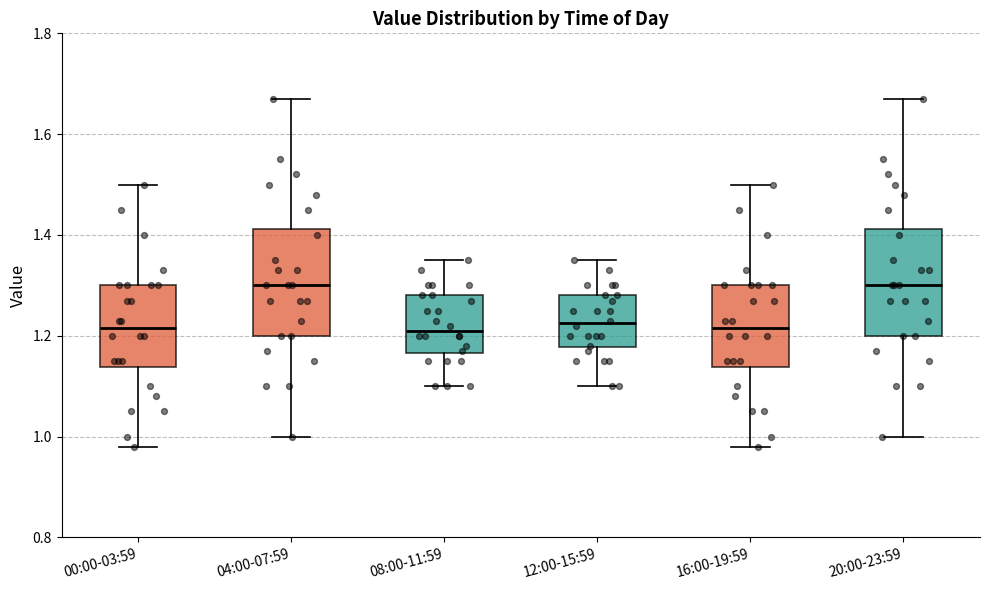

Reading left to right, read every box against the y-axis: the position of its median line, the range the box covers, and the ends of its whiskers. The values are not printed on the chart, so give them approximately, as read against the axis.

00:00-03:59: median 1.22, box 1.14 to 1.30, whiskers 0.98 to 1.50
04:00-07:59: median 1.30, box 1.20 to 1.42, whiskers 1.00 to 1.68
08:00-11:59: median 1.22, box 1.16 to 1.28, whiskers 1.10 to 1.36
12:00-15:59: median 1.22, box 1.18 to 1.28, whiskers 1.10 to 1.36
16:00-19:59: median 1.22, box 1.14 to 1.30, whiskers 0.98 to 1.50
20:00-23:59: median 1.30, box 1.20 to 1.42, whiskers 1.00 to 1.68